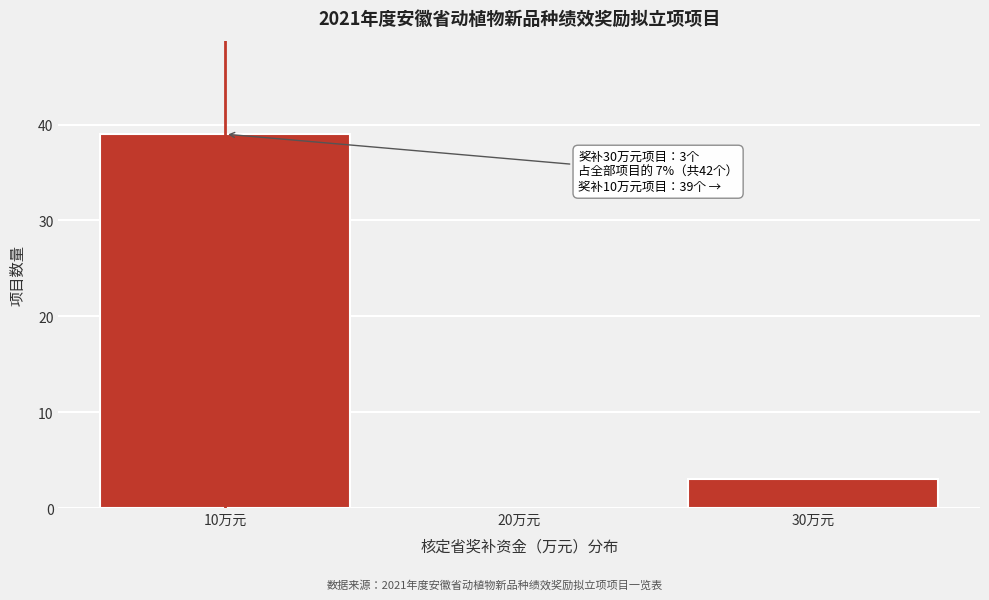

Which range on the x-axis has the tallest bar?

5 to 15